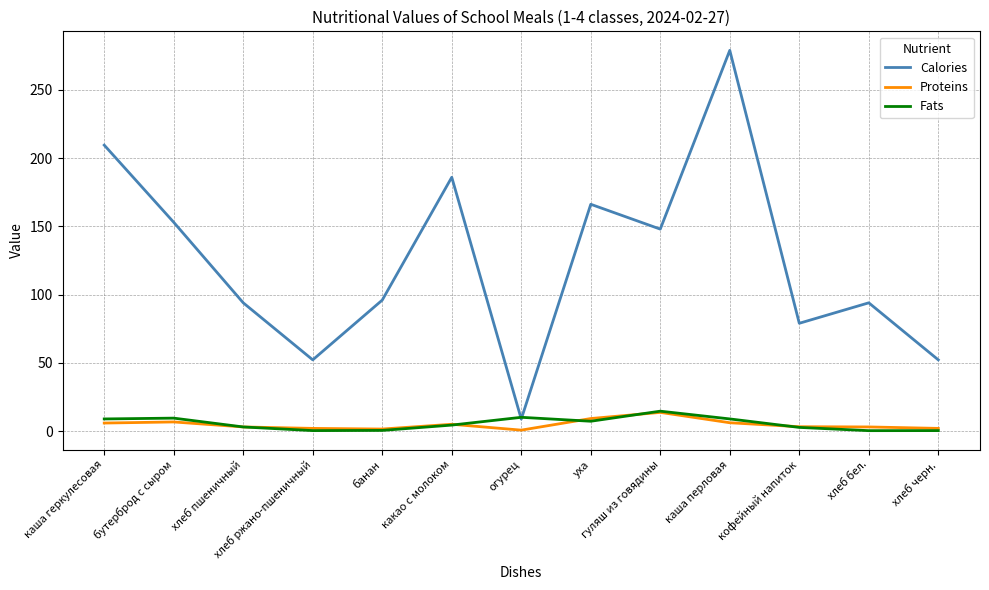

True or false: Proteins and Calories cross at least once.

False